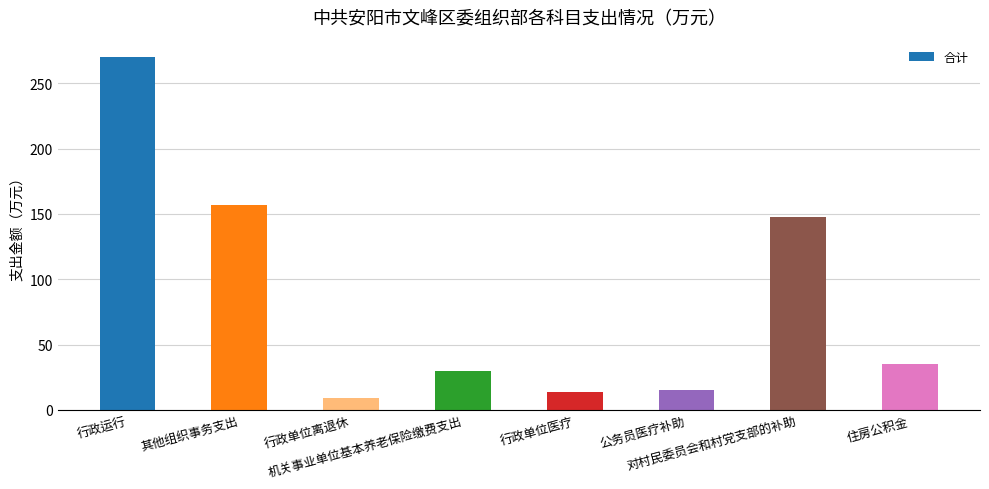

Which has a higher value, 机关事业单位基本养老保险缴费支出 or 其他组织事务支出?

其他组织事务支出